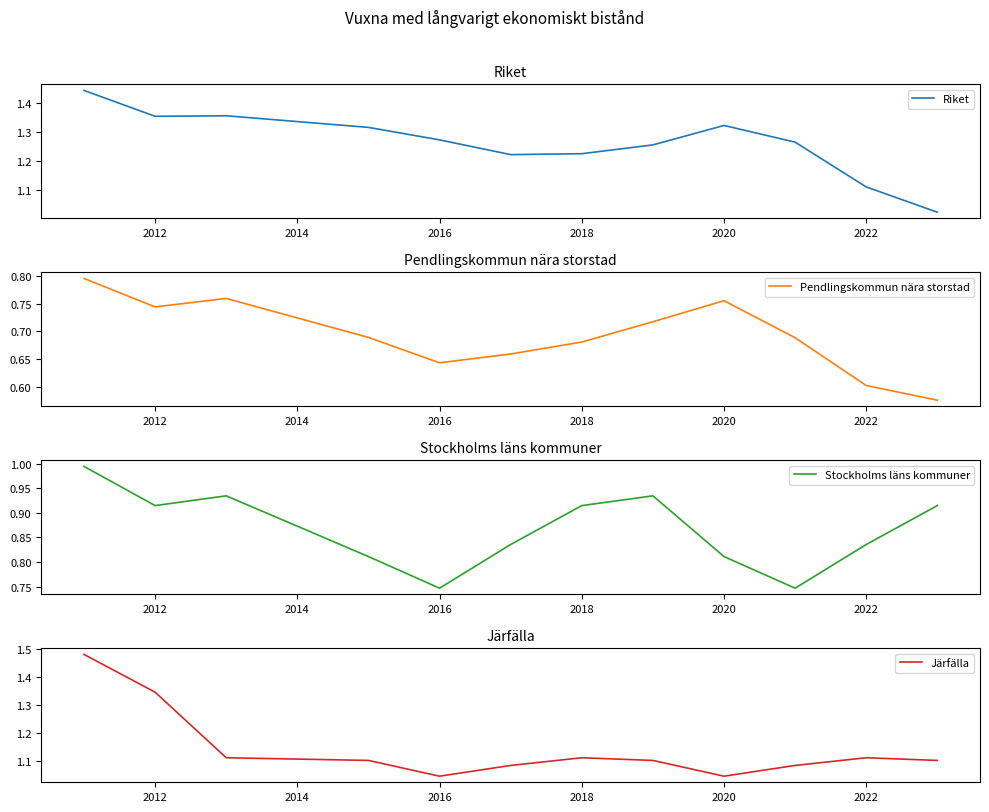

Reading left to right, list all the values displayed in this chart.

Riket: 1.4	1.4	1.4	1.3	1.3	1.2	1.2	1.3	1.3	1.3	1.1	1.0
Pendlingskommun nära storstad: 0.8	0.7	0.8	0.7	0.6	0.7	0.7	0.7	0.8	0.7	0.6	0.6
Stockholms läns kommuner: 1.0	0.9	0.9	0.8	0.7	0.8	0.9	0.9	0.8	0.7	0.8	0.9
Järfälla: 1.5	1.3	1.1	1.1	1.0	1.1	1.1	1.1	1.0	1.1	1.1	1.1